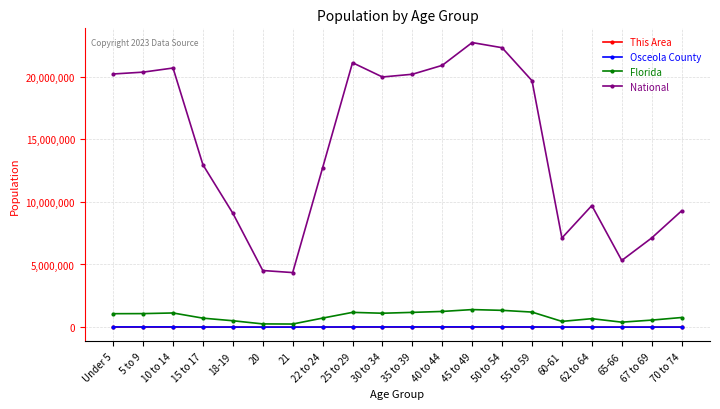

True or false: National and Florida intersect in this chart.

False